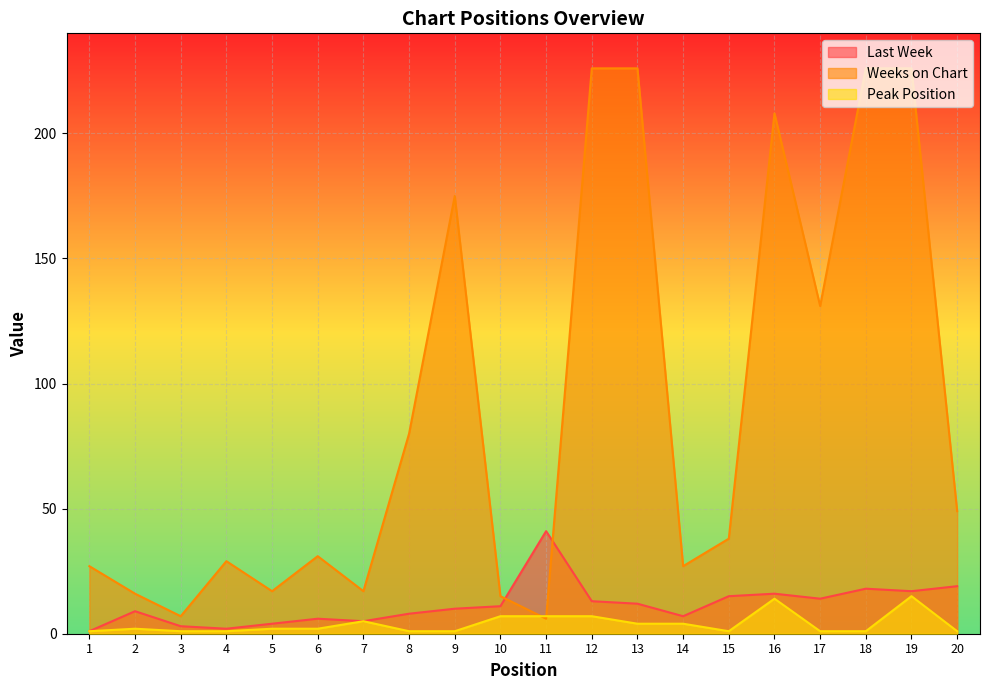

List the labels in order of Weeks on Chart value, largest first.

12, 13, 18, 19, 16, 9, 17, 8, 20, 15, 6, 4, 1, 14, 5, 7, 2, 10, 3, 11